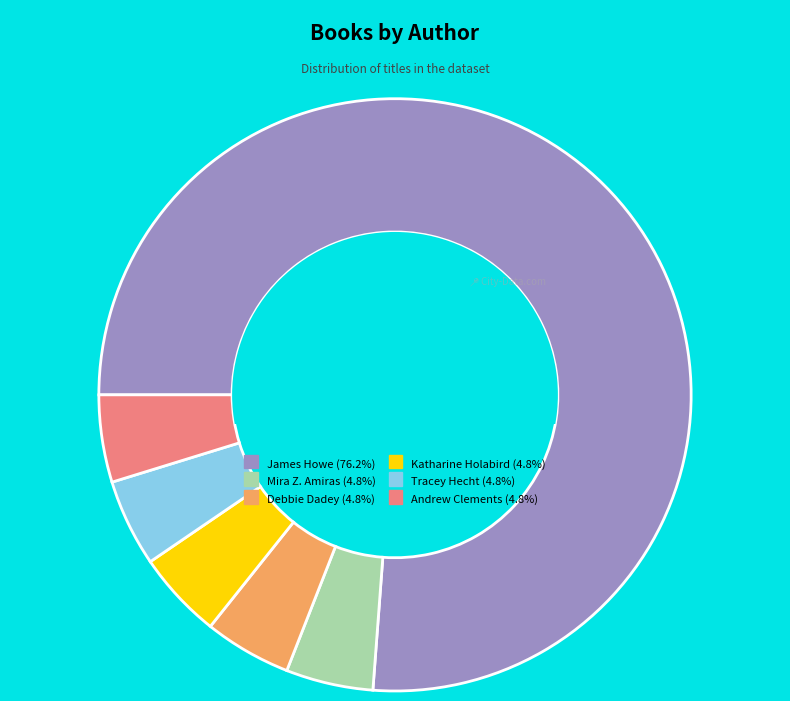

Is there any slice that represents more than half of the pie?

Yes